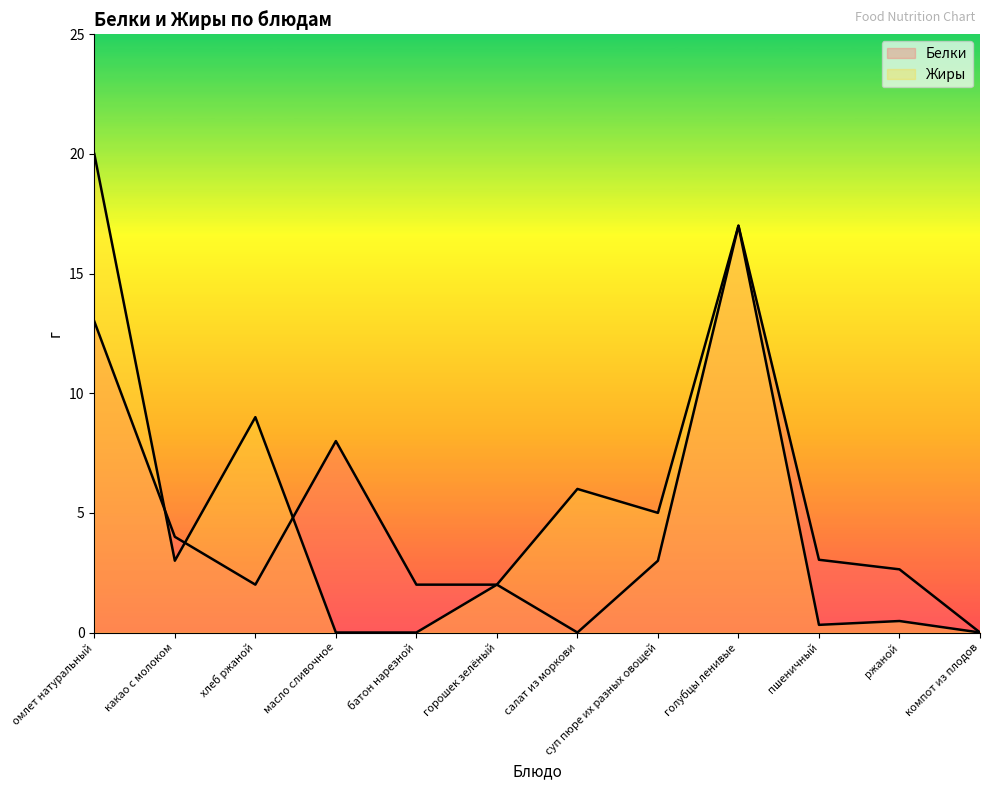

What are all the series names shown in the legend?

Белки, Жиры